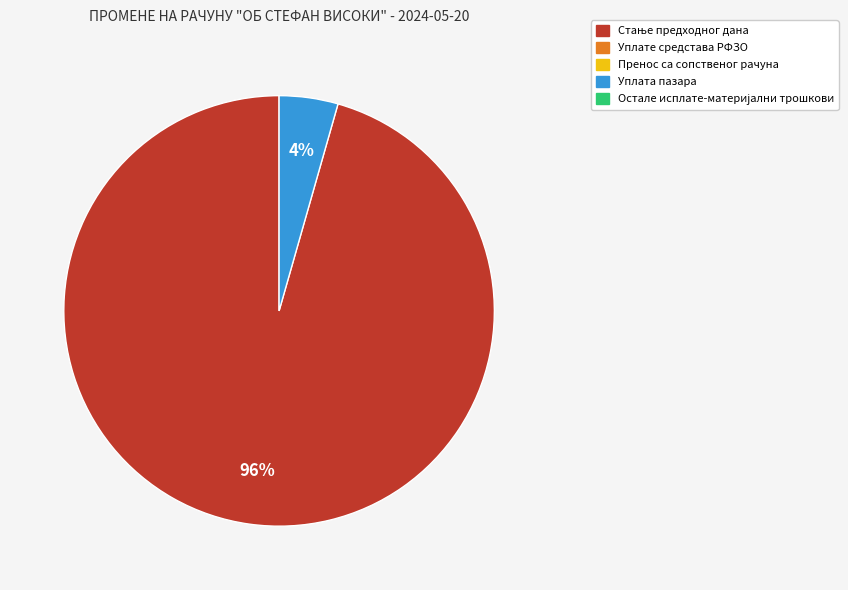

Is there any slice that represents more than half of the pie?

Yes